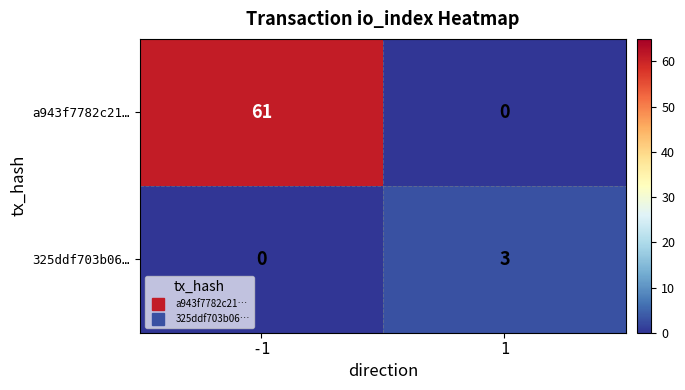

At which category is the sum across all series the highest?

-1